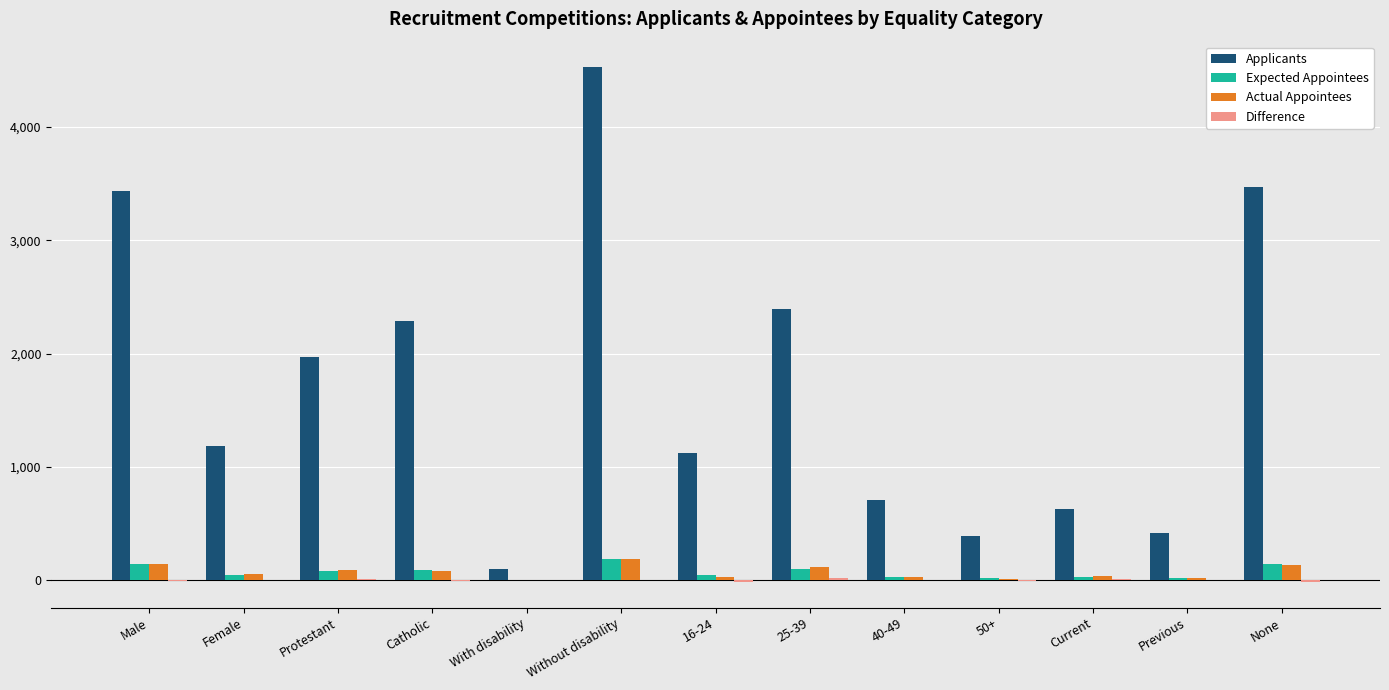

What is the maximum value for Applicants?

4527